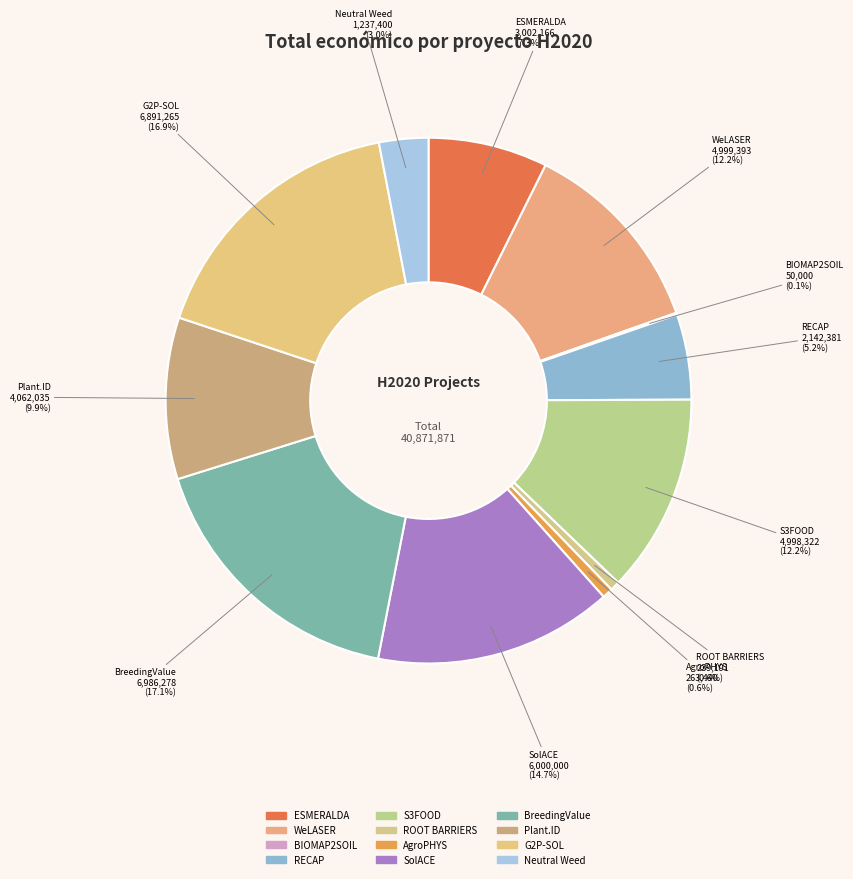

Is there any slice that represents more than half of the pie?

No